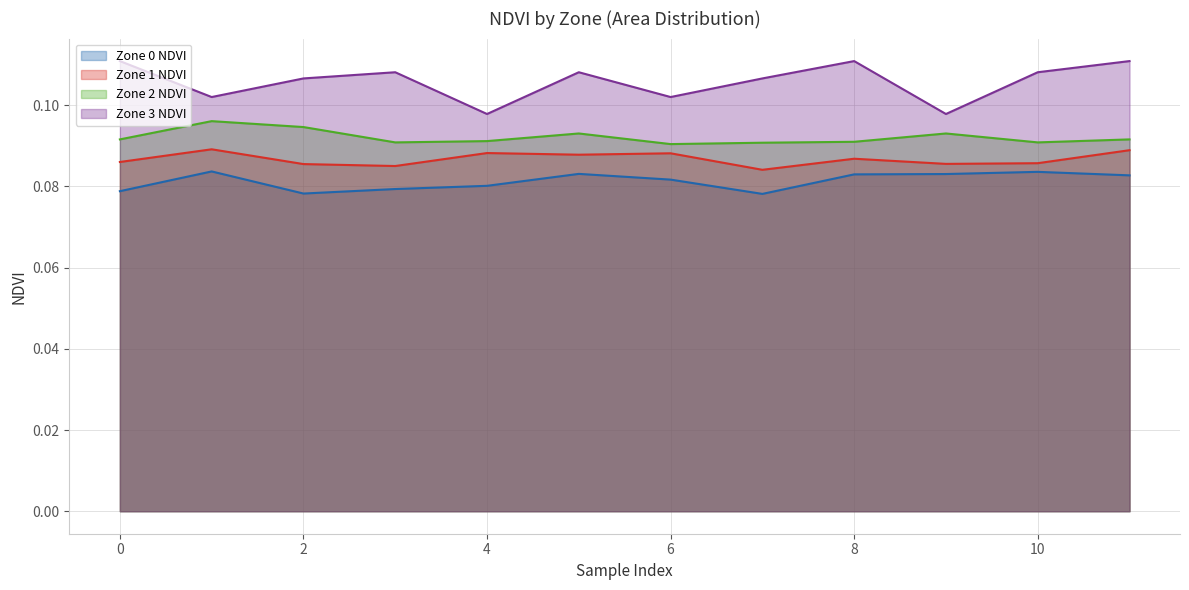

True or false: Zone 2 NDVI and Zone 1 NDVI intersect in this chart.

False